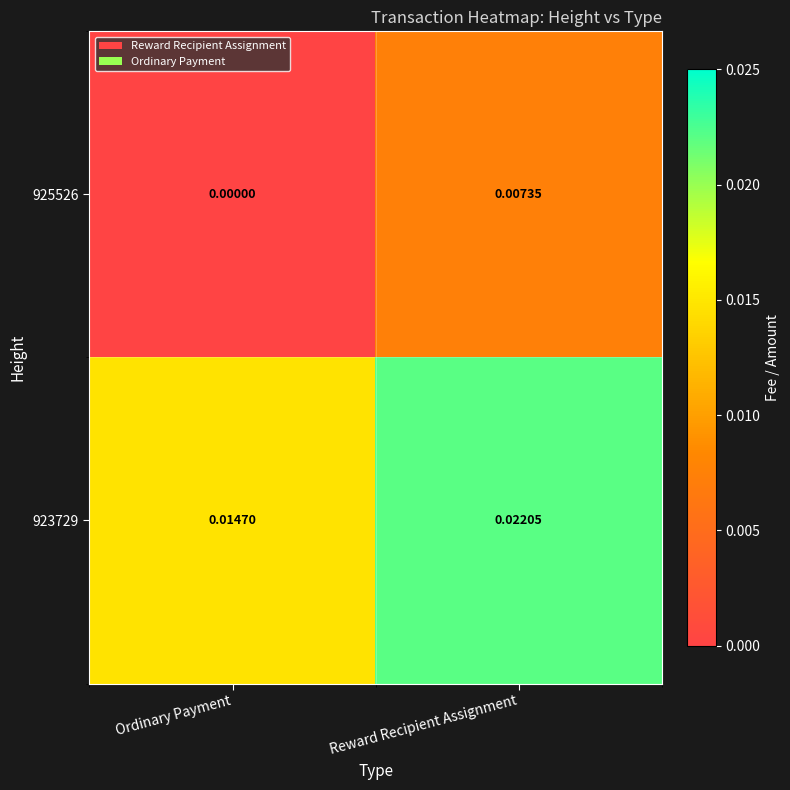

At which label is 925526 closest to 0?

Ordinary Payment